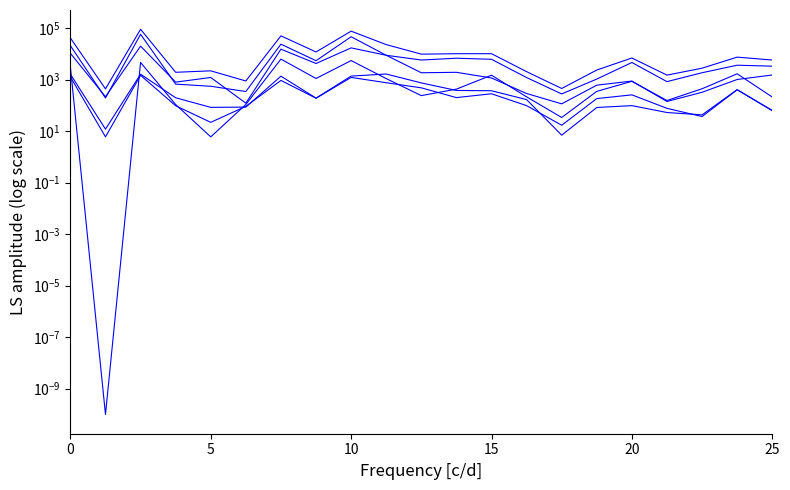

What are all the series names shown in the legend?

Reddito terreni imponibile (Ammontare), Reddito terreni non imponibile (Ammontare), Reddito fabbricati imponibile (Ammontare), Reddito fabbricati non imponibile (Ammontare), Reddito di allevamento (Ammontare), Totale reddito dichiarato (Ammontare)